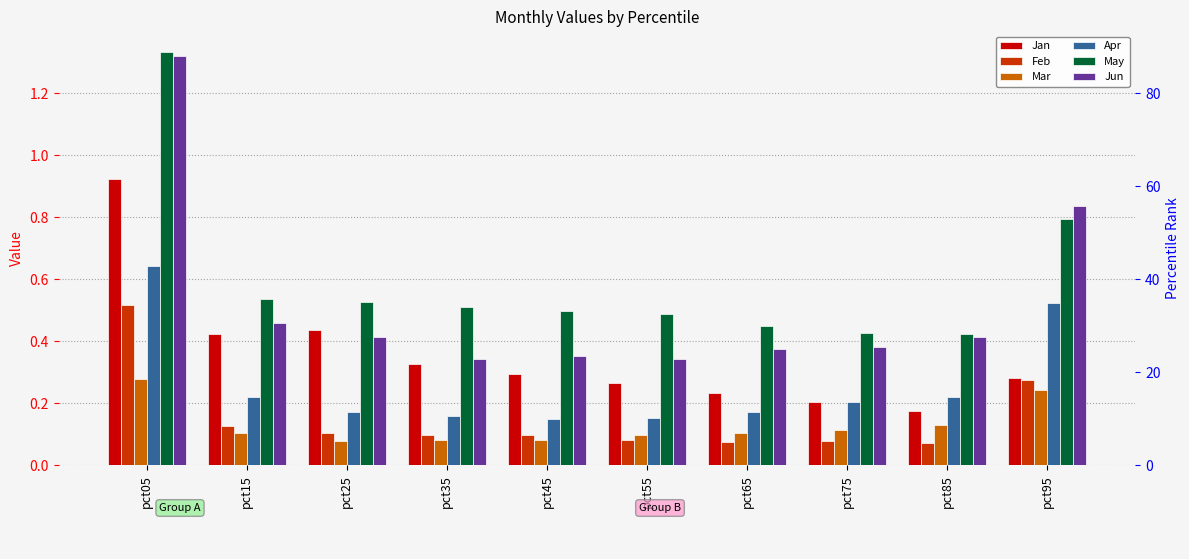

How many bars are there in each group?

6